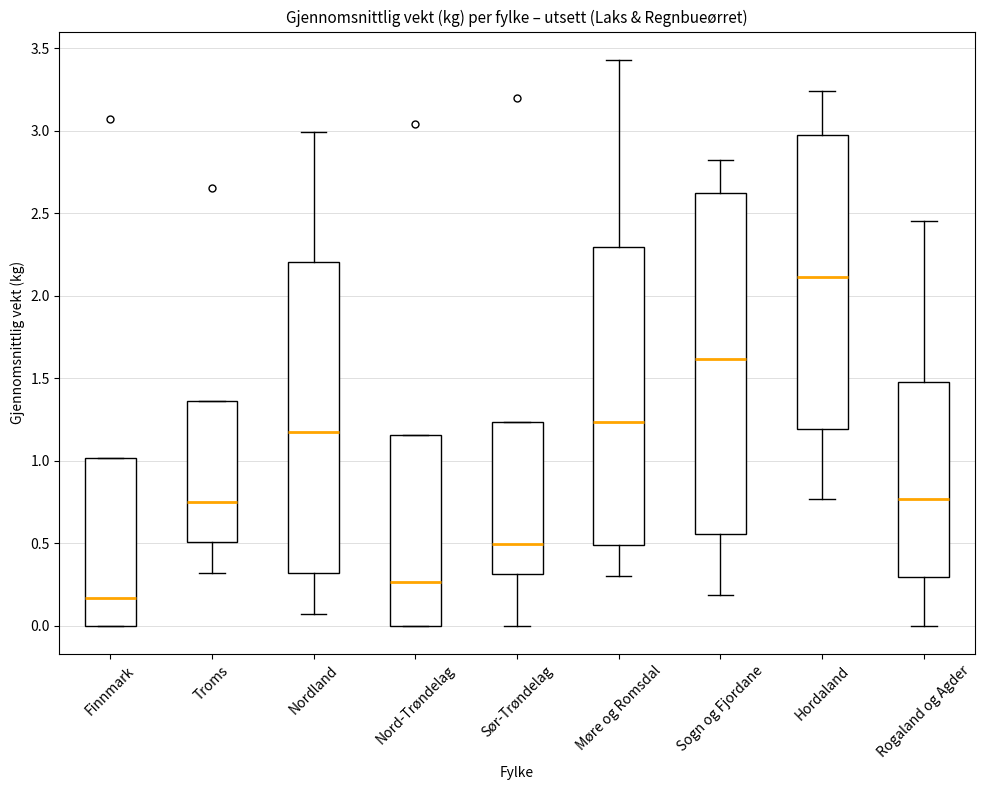

Reading left to right, transcribe this box plot: for each box, give where its median line is, the range the box spans, and where its two whiskers end, as read against the y-axis. The values are not printed on the chart, so give them approximately, as read against the axis.

Finnmark: median 0.15, box 0.00 to 1.00, whiskers 0.00 to 1.00
Troms: median 0.75, box 0.50 to 1.35, whiskers 0.30 to 1.35
Nordland: median 1.20, box 0.30 to 2.20, whiskers 0.05 to 3.00
Nord-Trøndelag: median 0.25, box 0.00 to 1.15, whiskers 0.00 to 1.15
Sør-Trøndelag: median 0.50, box 0.30 to 1.25, whiskers 0.00 to 1.25
Møre og Romsdal: median 1.25, box 0.50 to 2.30, whiskers 0.30 to 3.45
Sogn og Fjordane: median 1.60, box 0.55 to 2.60, whiskers 0.20 to 2.80
Hordaland: median 2.10, box 1.20 to 3.00, whiskers 0.75 to 3.25
Rogaland og Agder: median 0.75, box 0.30 to 1.50, whiskers 0.00 to 2.45